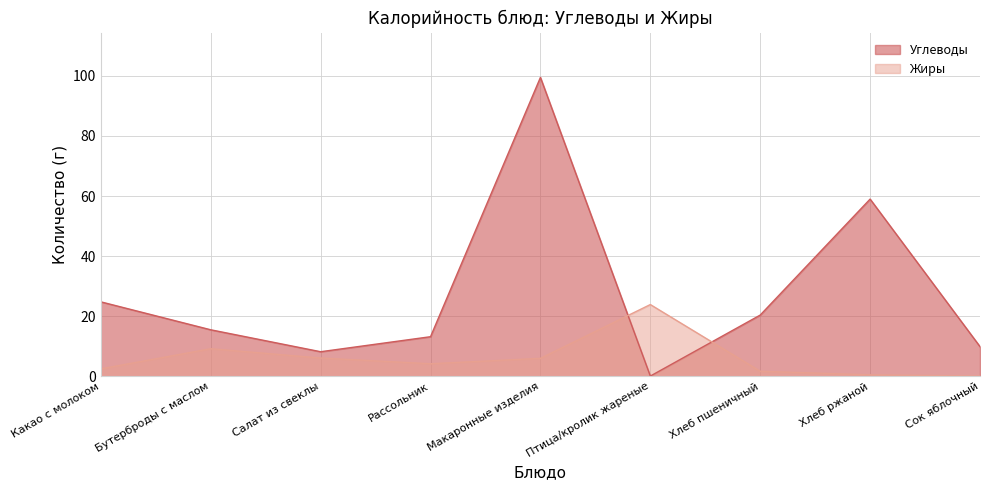

At which category does the chart reach its minimum across all series?

Птица/кролик жареные